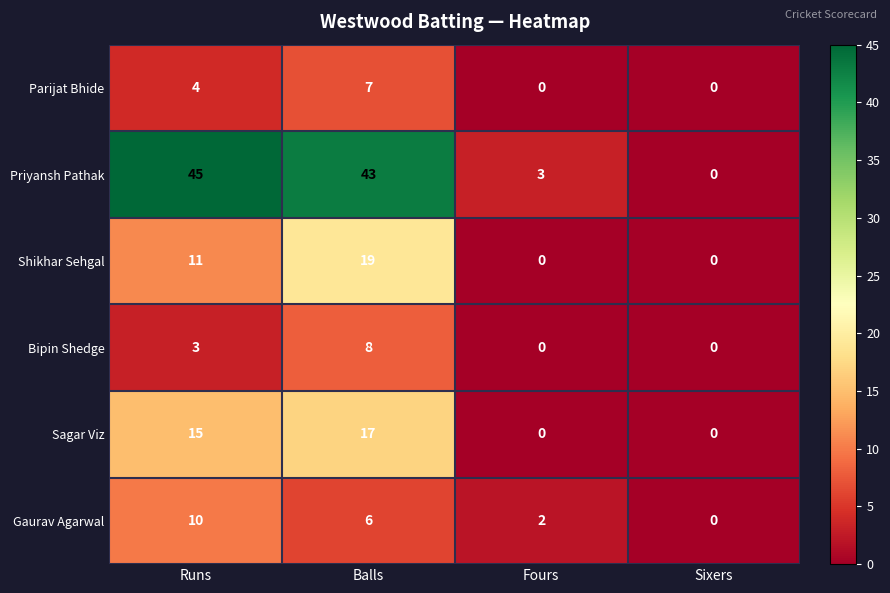

Reading left to right, what are all the values shown in this chart?

Parijat Bhide: 4	7	0	0
Priyansh Pathak: 45	43	3	0
Shikhar Sehgal: 11	19	0	0
Bipin Shedge: 3	8	0	0
Sagar Viz: 15	17	0	0
Gaurav Agarwal: 10	6	2	0